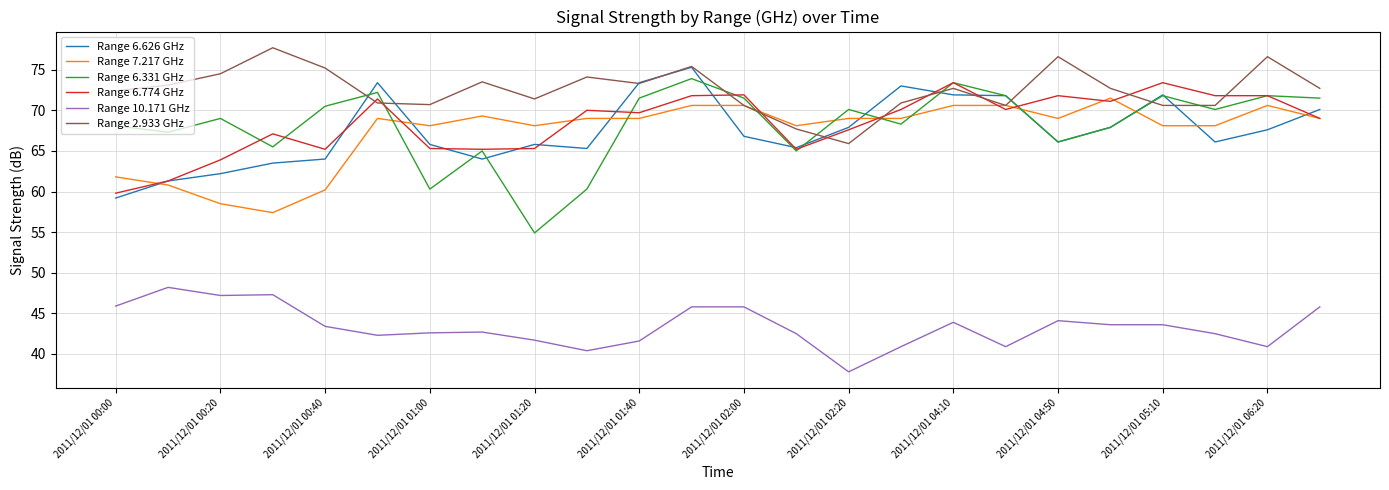

Which series has the largest range (max minus min)?

Range 6.331 GHz